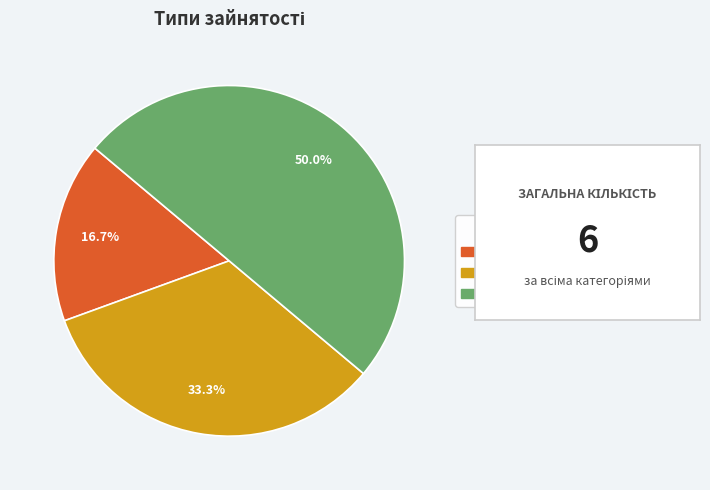

Approximately how many times larger is the value at Сумісництво compared to Суміщення?

1.5